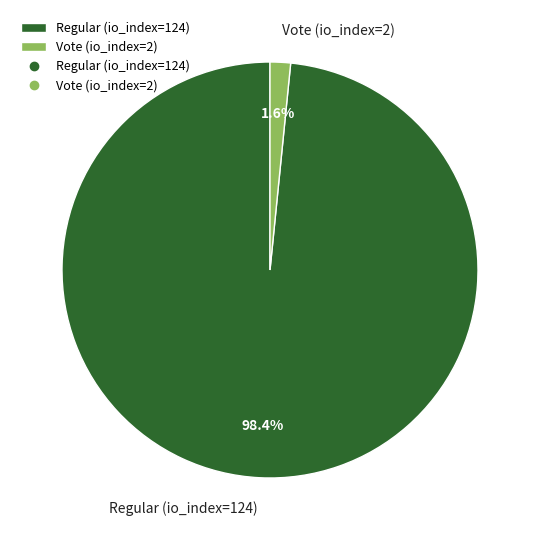

Between Vote (io_index=2) and Regular (io_index=124), which is larger?

Regular (io_index=124)